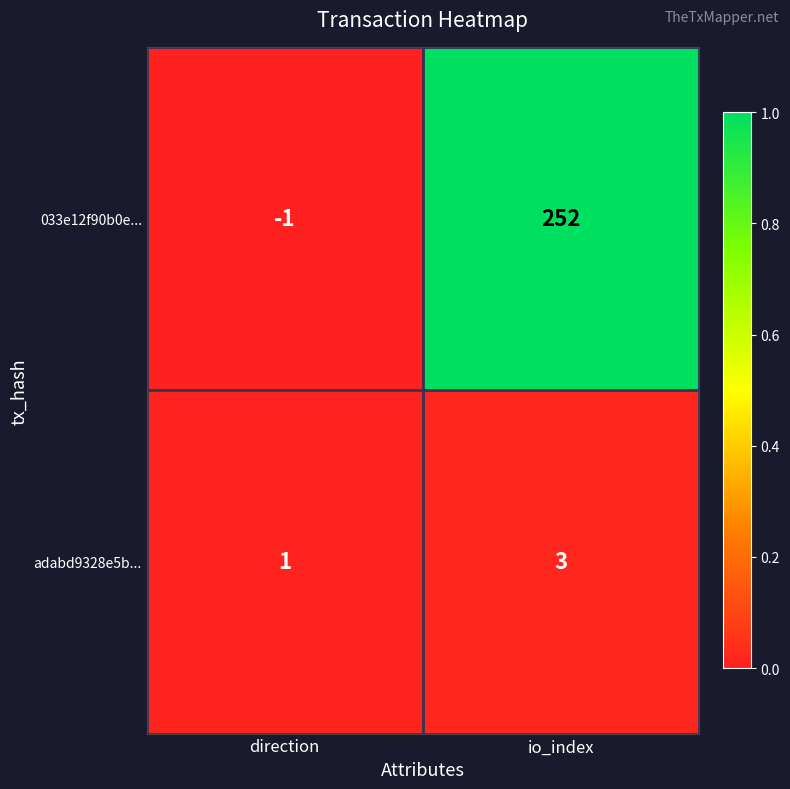

Between direction and io_index, which series saw the biggest shift?

033e12f90b0e...